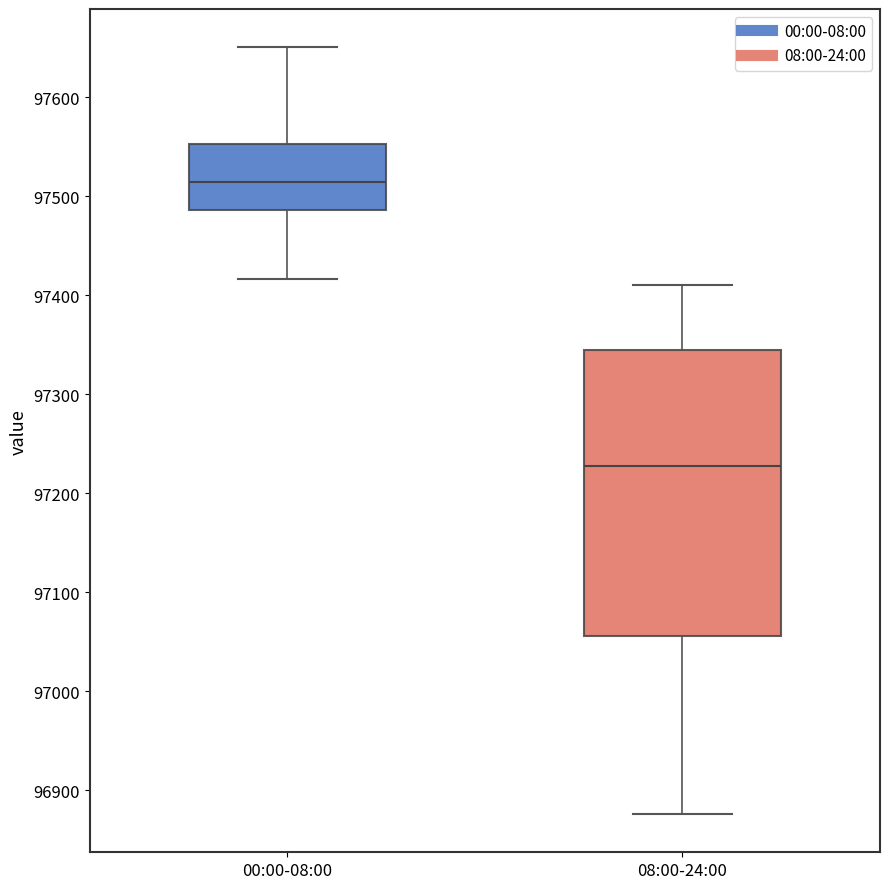

Which box is the tallest, from its lower edge to its upper edge?

08:00-24:00